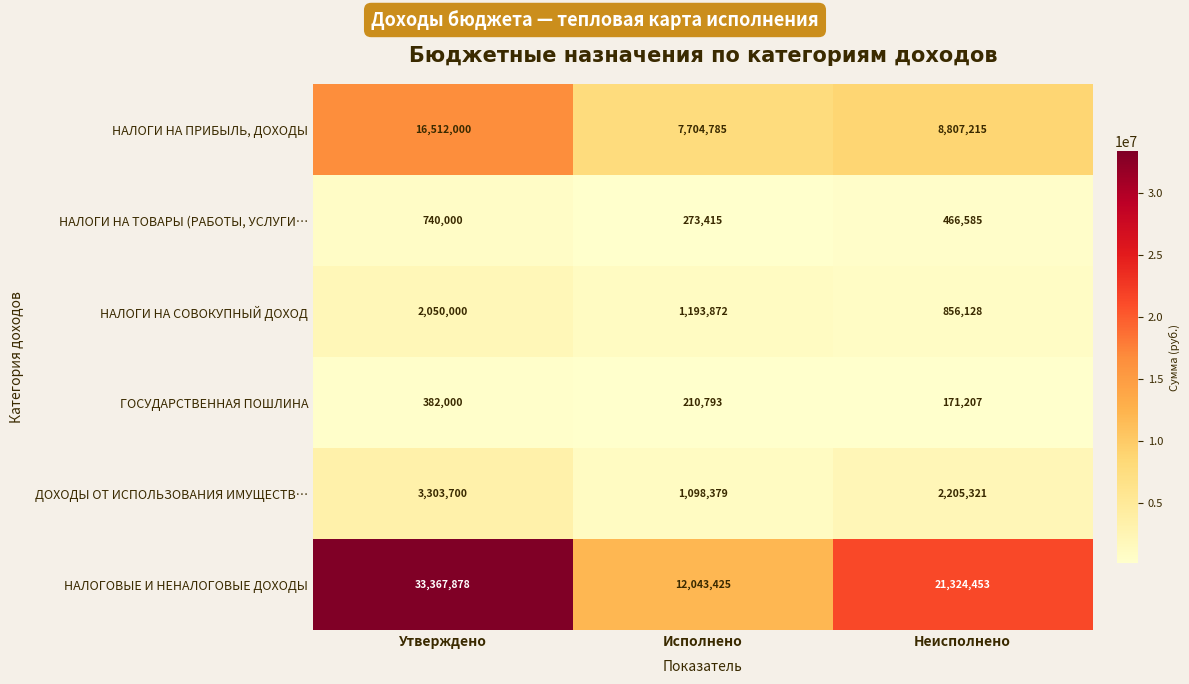

Reading left to right, what are all the values shown in this chart?

НАЛОГИ НА ПРИБЫЛЬ, ДОХОДЫ: 16512000	7704785	8807215
НАЛОГИ НА ТОВАРЫ (РАБОТЫ, УСЛУГИ…: 740000	273415	466585
НАЛОГИ НА СОВОКУПНЫЙ ДОХОД: 2050000	1193872	856128
ГОСУДАРСТВЕННАЯ ПОШЛИНА: 382000	210793	171207
ДОХОДЫ ОТ ИСПОЛЬЗОВАНИЯ ИМУЩЕСТВ…: 3303700	1098379	2205321
НАЛОГОВЫЕ И НЕНАЛОГОВЫЕ ДОХОДЫ: 33367878	12043425	21324453